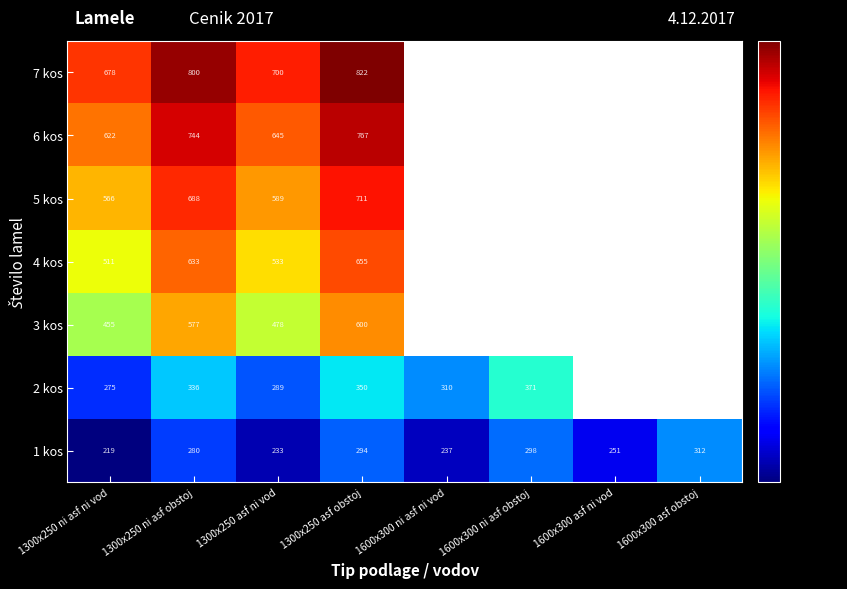

The 3 kos series shows 477.6 at 1300x250 asf ni vod. True or false?

True